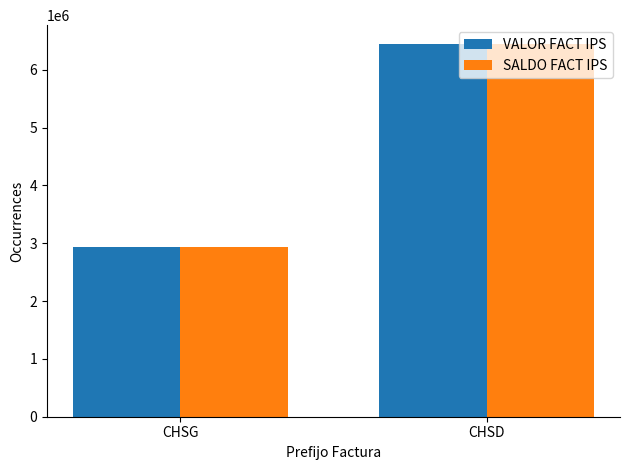

What are all the series names shown in the legend?

VALOR FACT IPS, SALDO FACT IPS